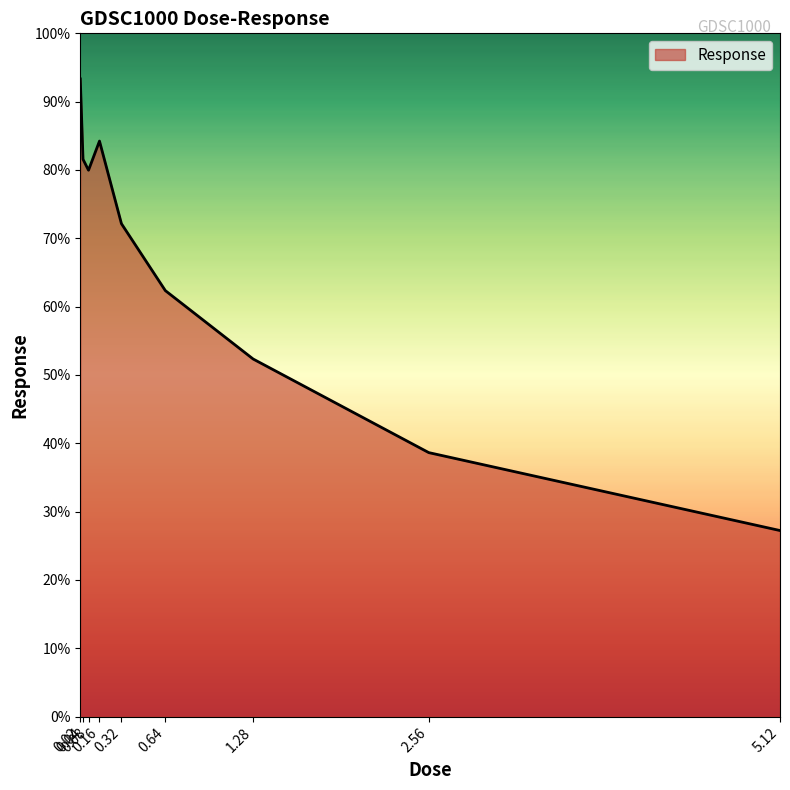

Between 0.16 and 1.28, which is larger?

0.16